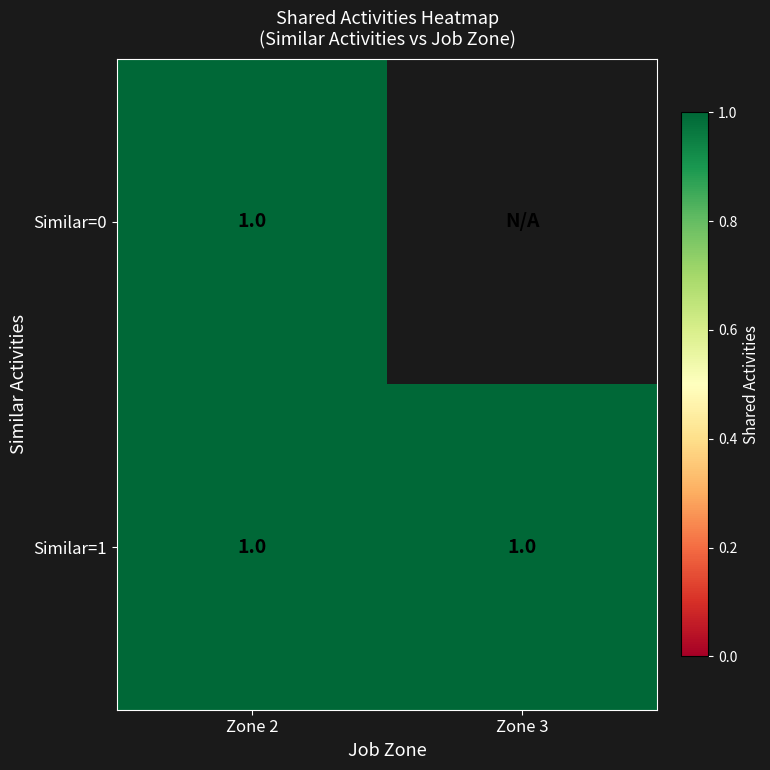

Between 2 and 3, which is larger?

2